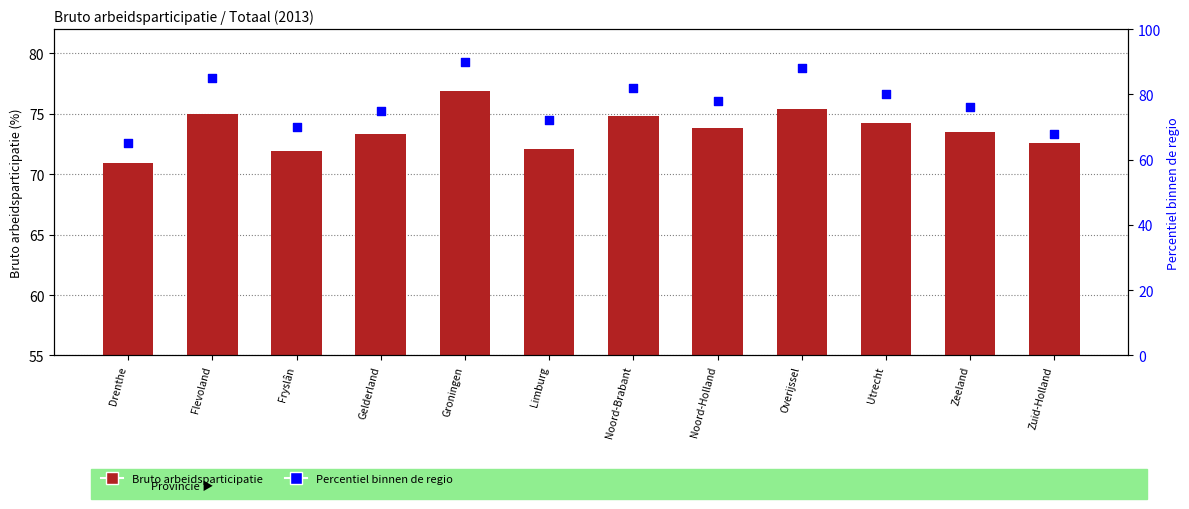

Which series has the largest Y range (max minus min)?

Percentiel binnen de regio